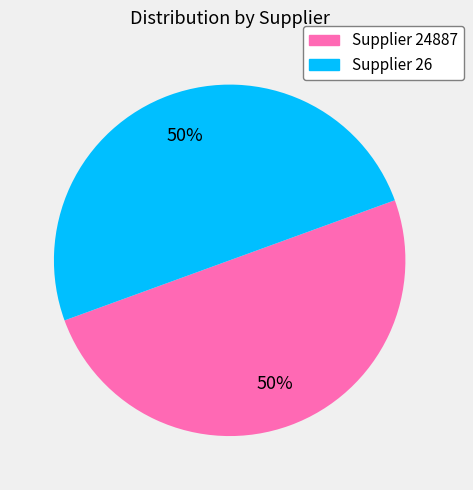

To the nearest percent, what is the average slice percentage?

50%